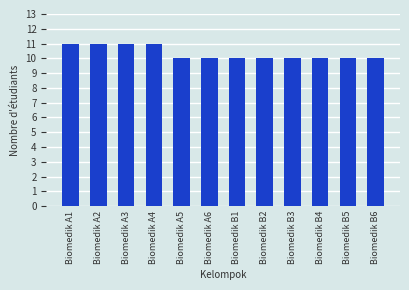

Count the number of categories in the chart.

12